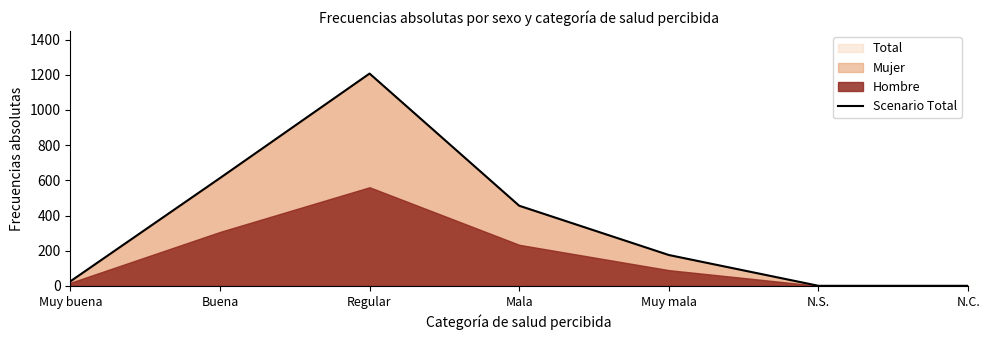

Rank the categories by value from highest to lowest.

Regular, Buena, Mala, Muy mala, Muy buena, N.S., N.C.